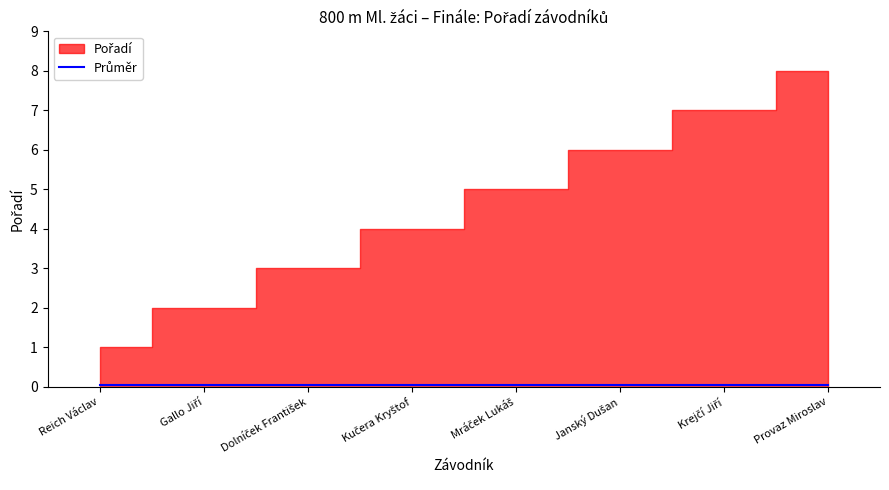

What is the difference between the maximum and second lowest values?

6